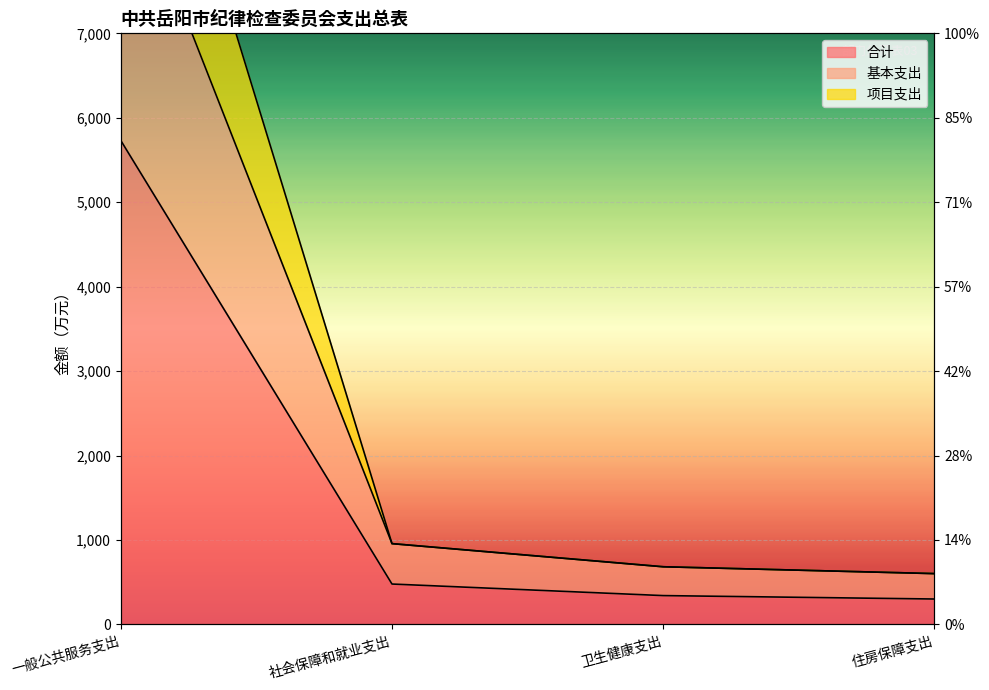

What is the sum of the 合计 values at 住房保障支出 and 一般公共服务支出?

6031.2